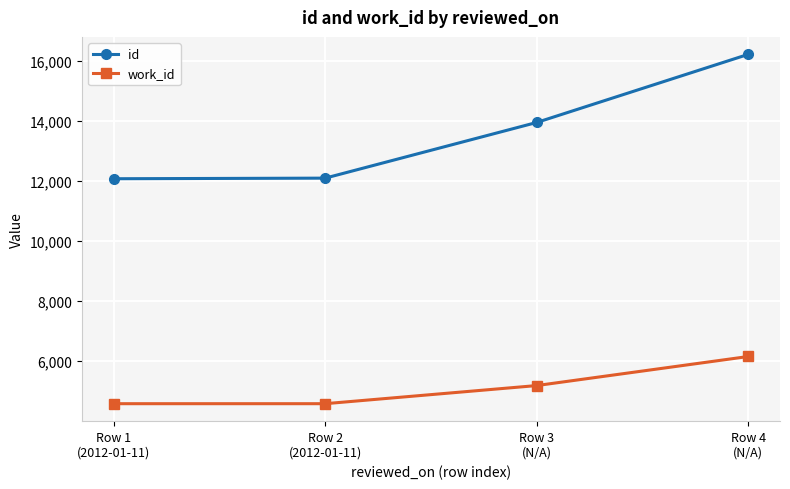

True or false: id has more than 2 interior local peaks.

False